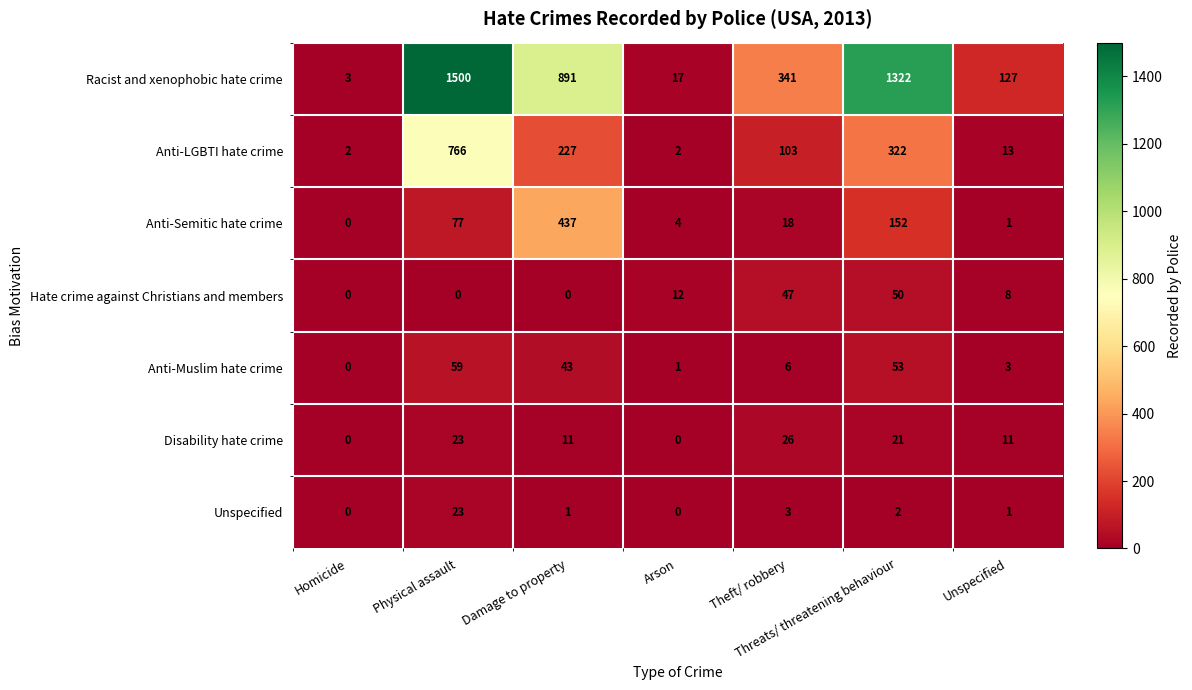

What is the highest value of the Anti-Semitic hate crime series?

437